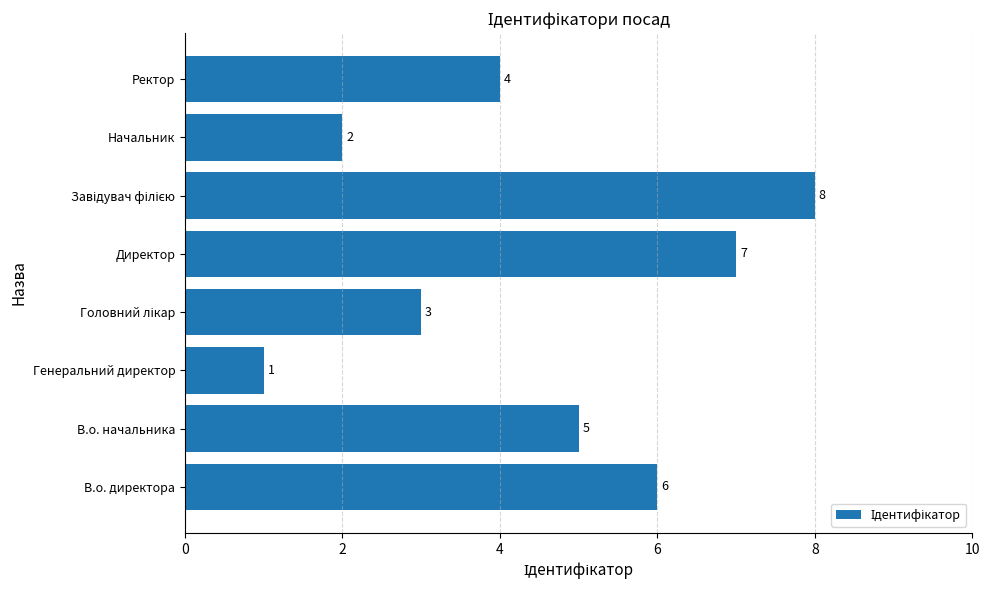

How many values are below 5?

4